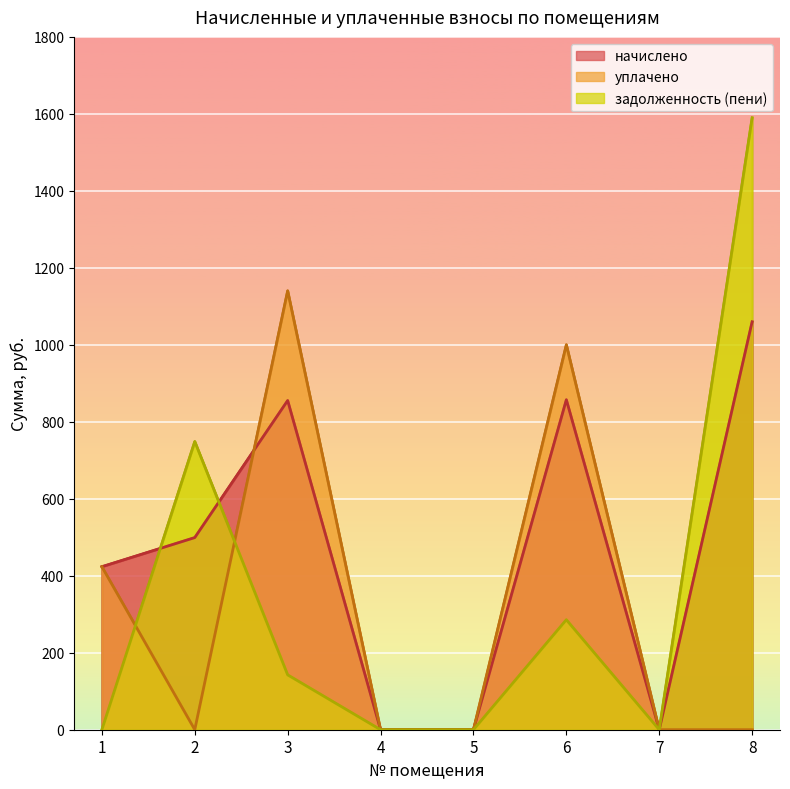

Rank the categories by задолженность (пени) value from highest to lowest.

8, 2, 6, 3, 1, 4, 5, 7